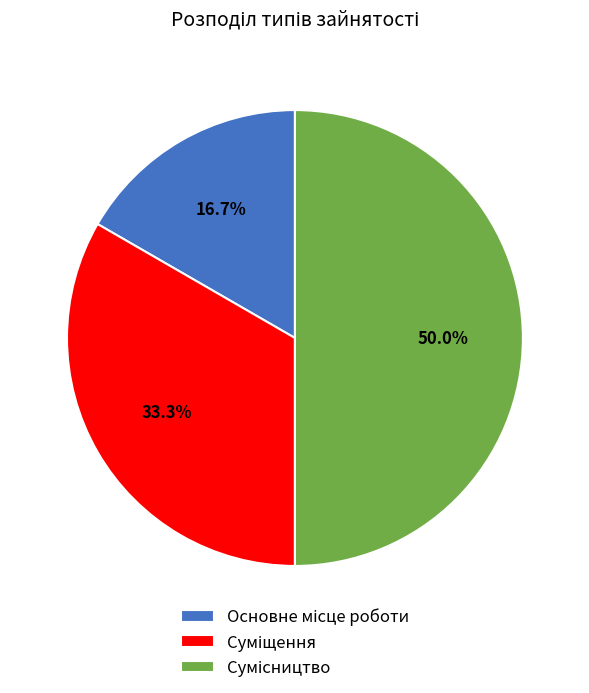

True or false: Основне місце роботи accounts for 11% of the total.

False